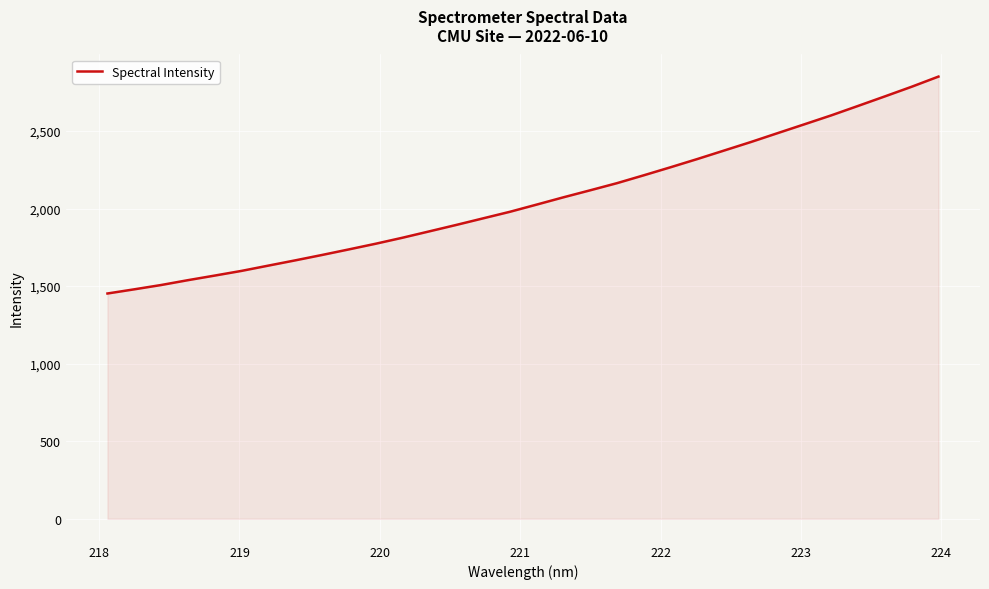

What is the smallest value displayed?

1452.2